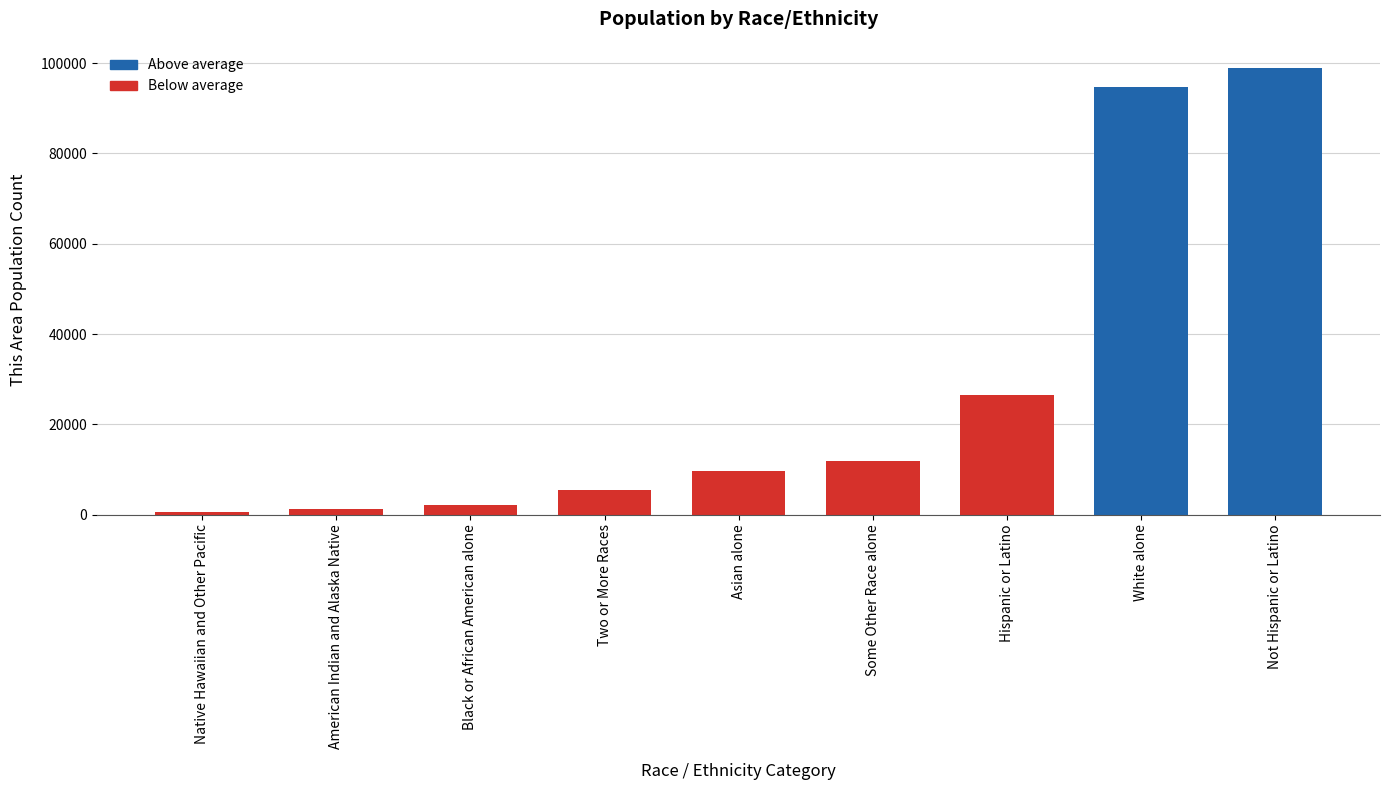

Are the bars horizontal?

No